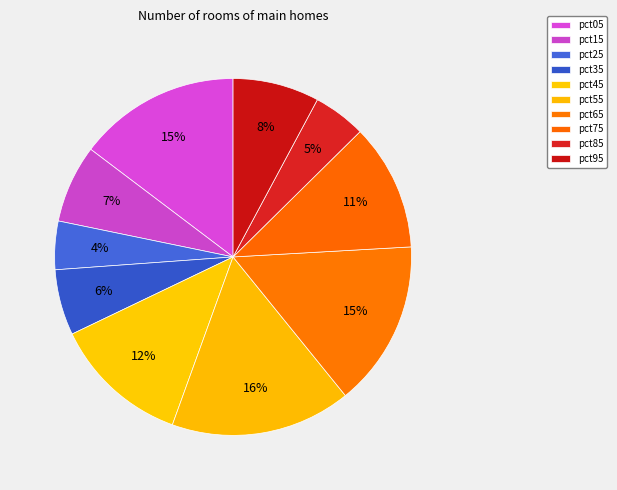

Count the number of slices in the pie.

10